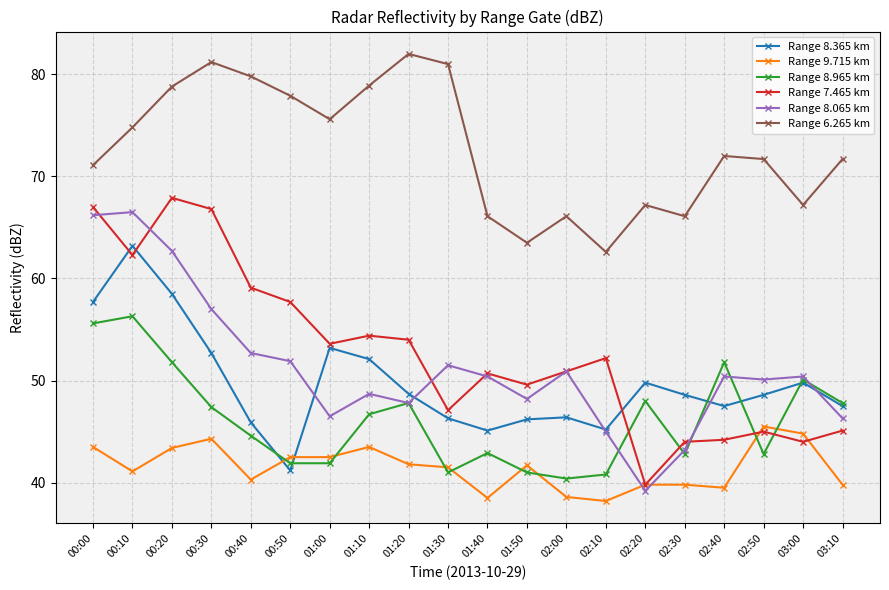

True or false: Range 8.965 km and Range 6.265 km intersect in this chart.

False